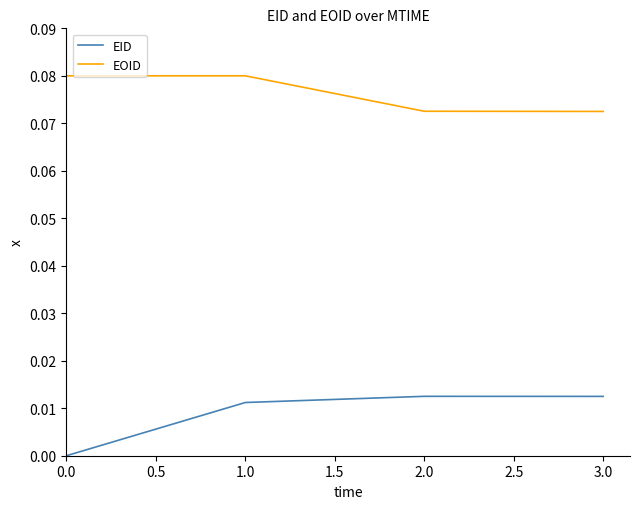

Between 0.0 and 1.0, which series saw the biggest shift?

EID